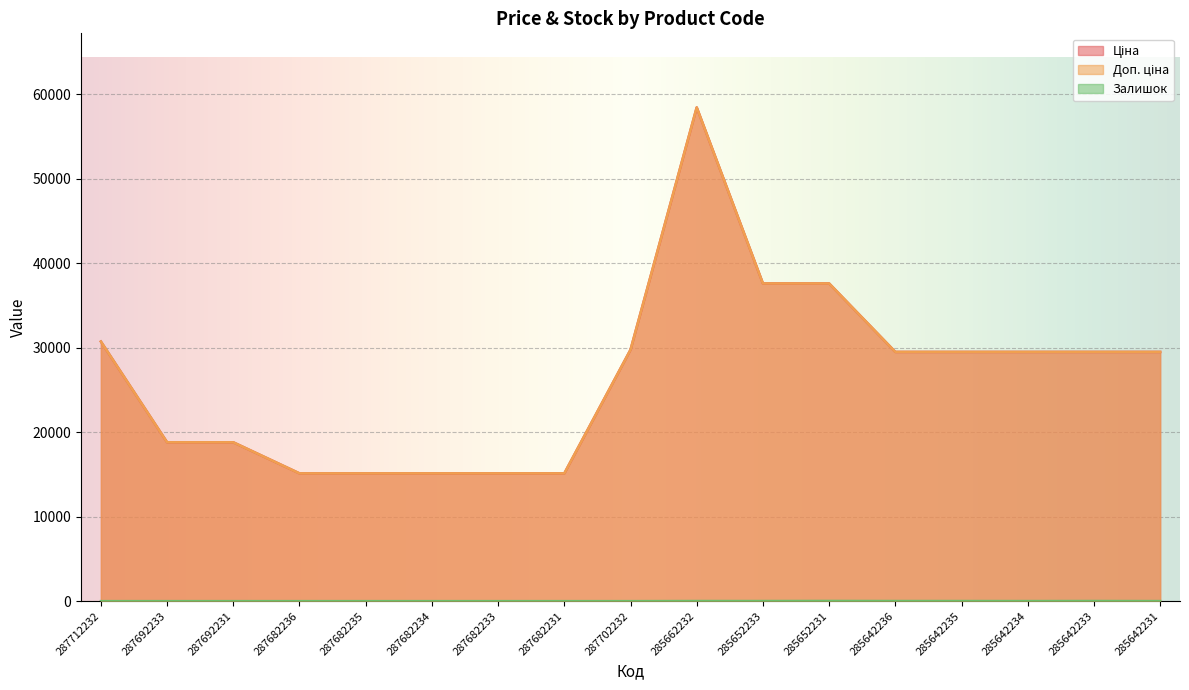

What are all the series names shown in the legend?

Ціна, Доп. ціна, Залишок